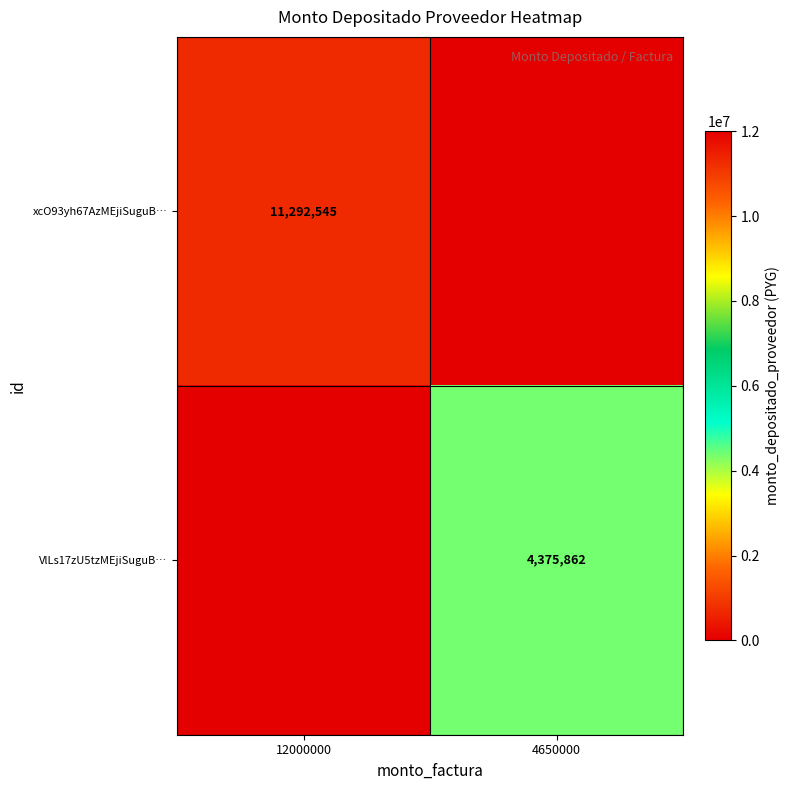

The value of VlLs17zU5tzMEjiSuguB… at 4650000 is 1570567. True or false?

False